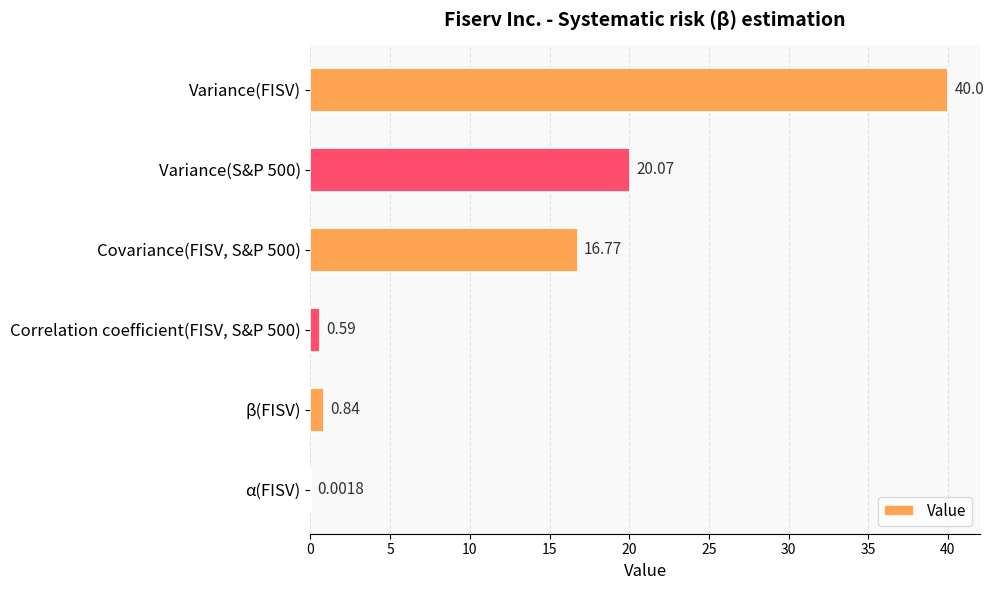

Between α(FISV) and β(FISV), which is larger?

β(FISV)